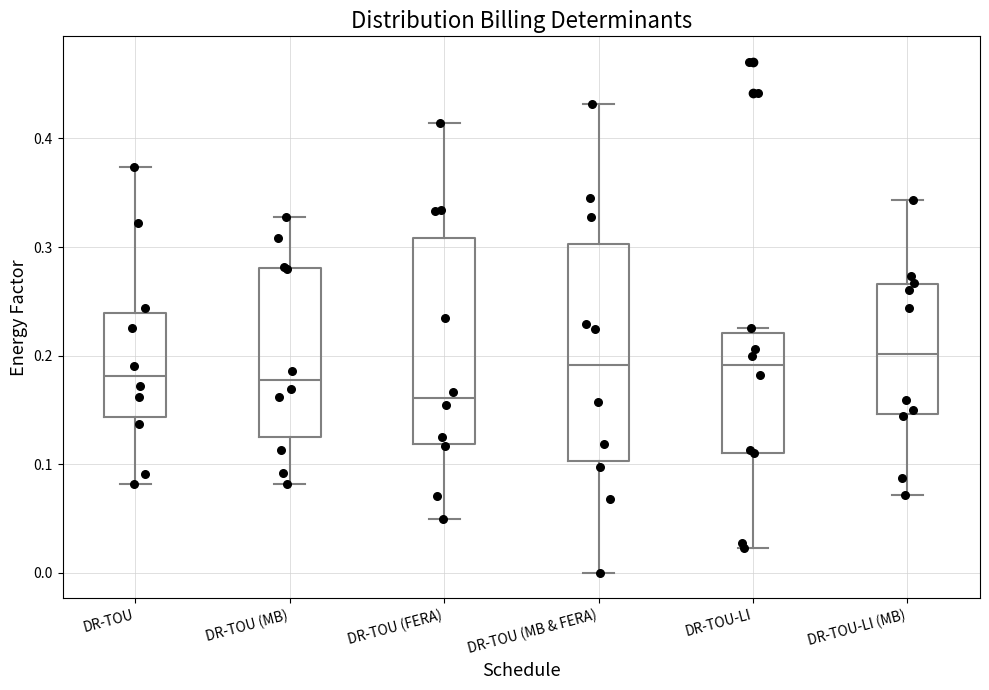

Comparing the boxes themselves (not the whiskers), which one is the tallest?

DR-TOU (MB & FERA)